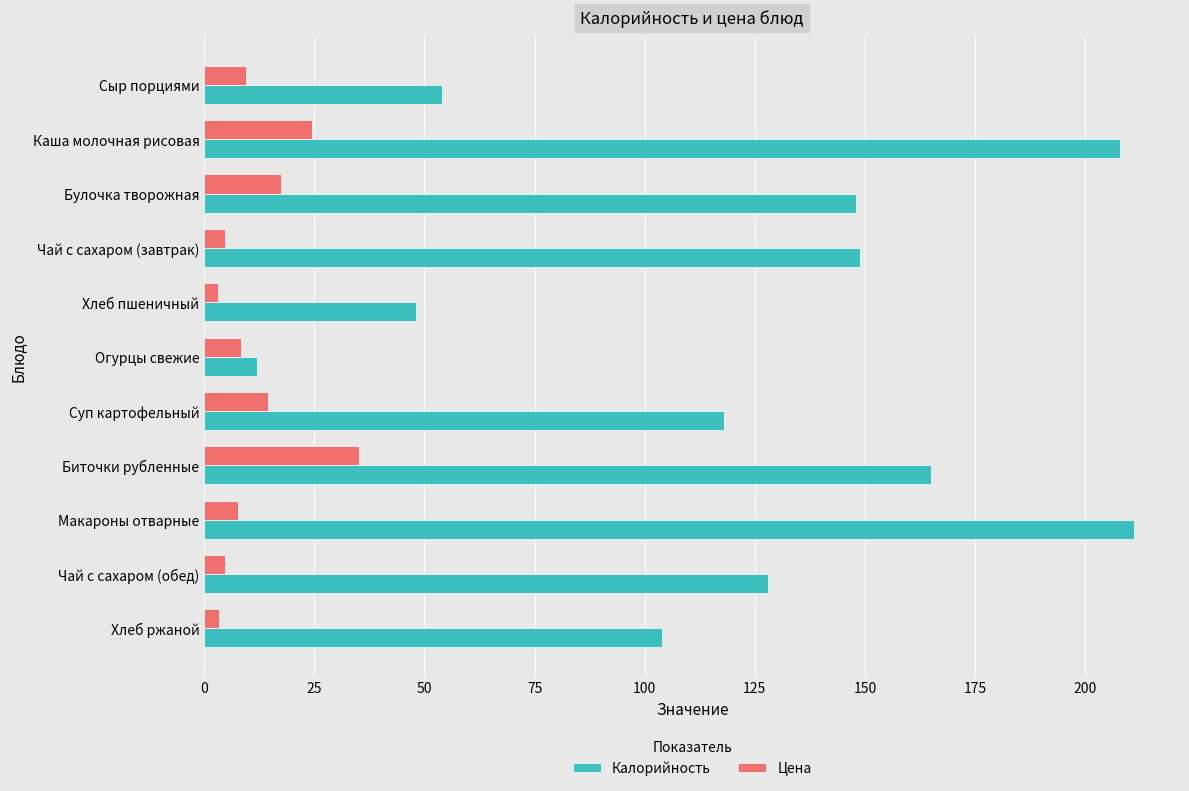

The Цена series shows 7.7 at Макароны отварные. True or false?

True